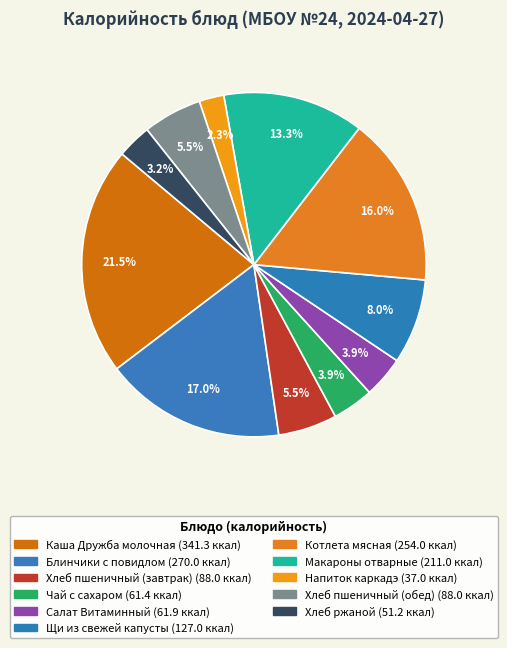

Count the number of slices in the pie.

11